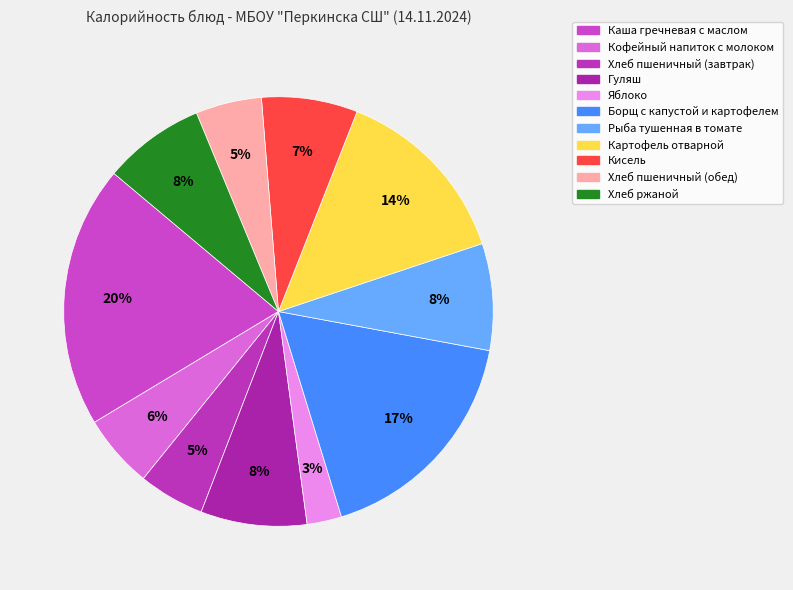

Is Каша гречневая с маслом the majority of the pie?

No